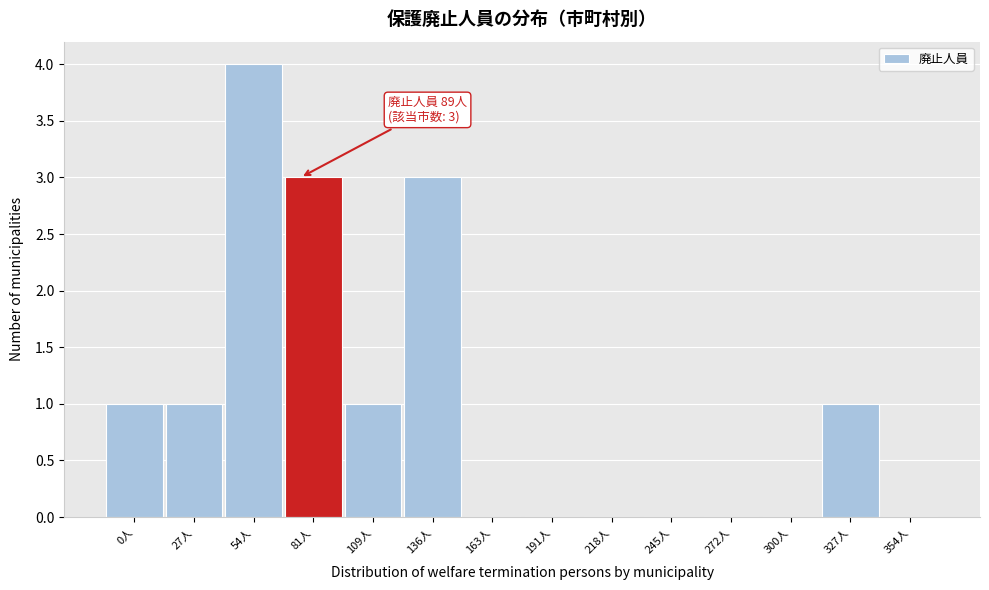

Reading left to right, list all the values displayed in this chart.

0人=1	27人=1	54人=4	81人=3	109人=1	136人=3	163人=0	191人=0	218人=0	245人=0	272人=0	300人=0	327人=1	354人=0